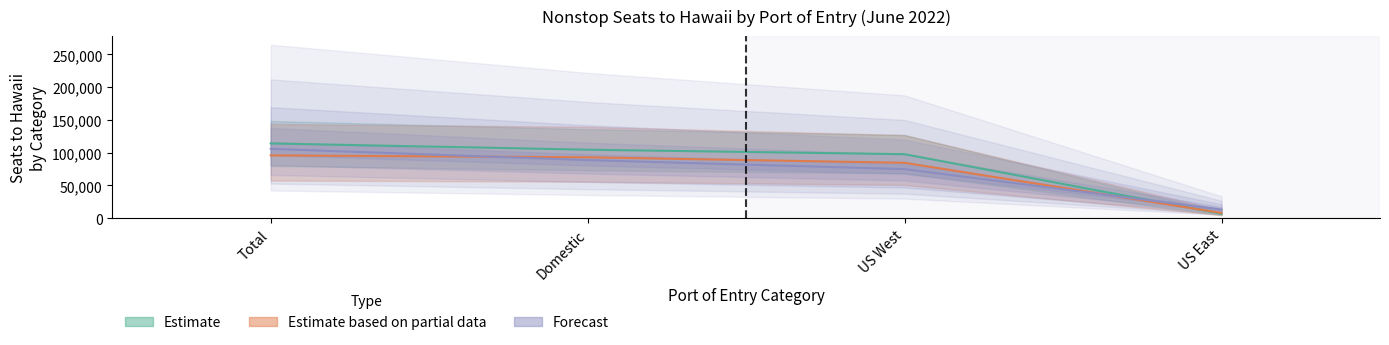

Reading left to right, extract all data points from this chart.

Total=105906.2	Domestic=88699.0	US West=74977.6	US East=13352.4